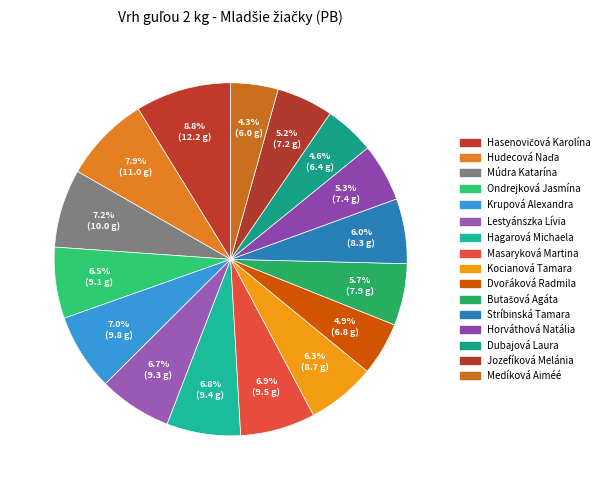

To the nearest percent, what is the difference between the Medíková Aiméé and Hagarová Michaela slice percentages?

2%